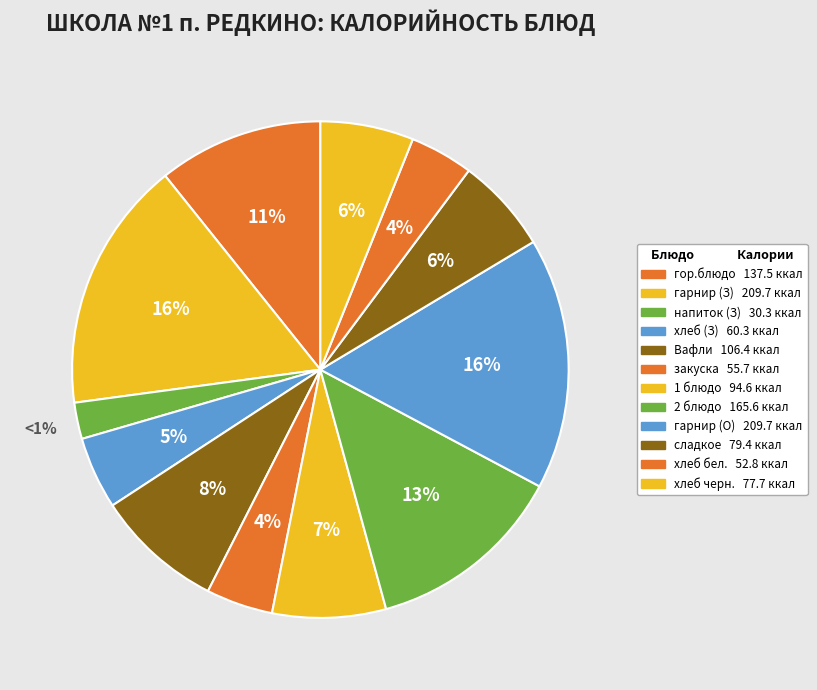

Combined, what portion of the pie is Вафли (Завтрак) and хлеб (Завтрак)?

13.0%